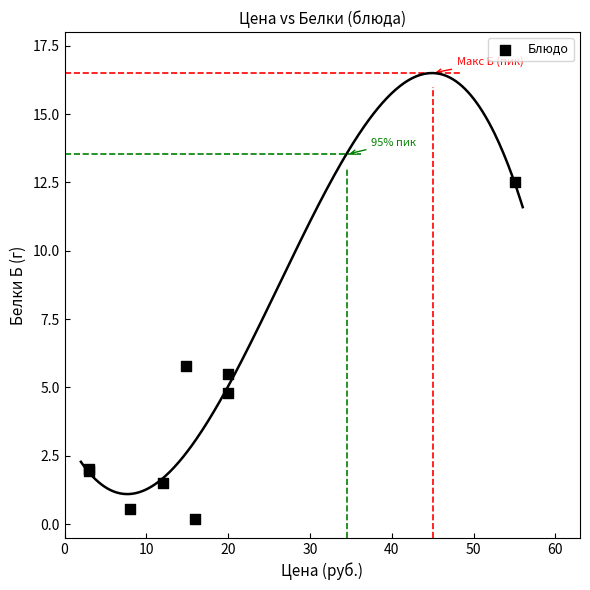

What Y value in the scatter plot is closest to 6?

5.8